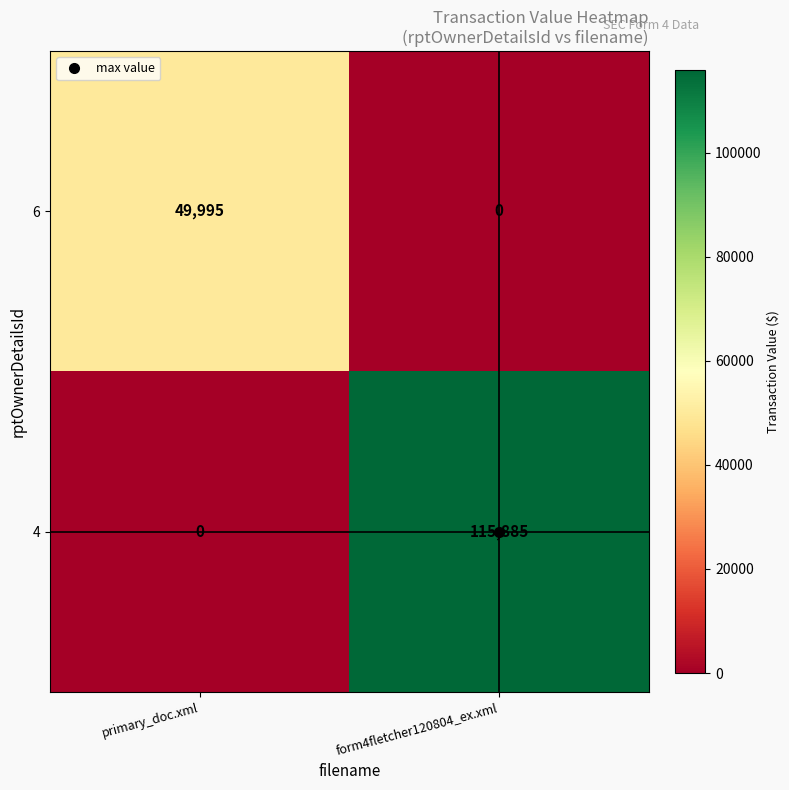

Which series has the largest range (max minus min)?

4